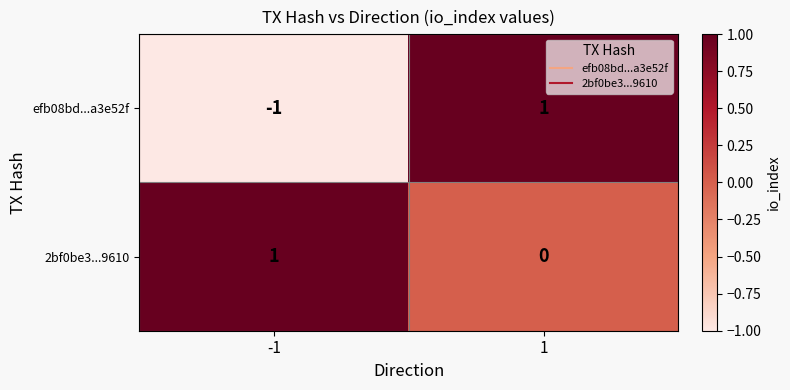

List the series in order of their overall mean, highest first.

2bf0be3...9610, efb08bd...a3e52f